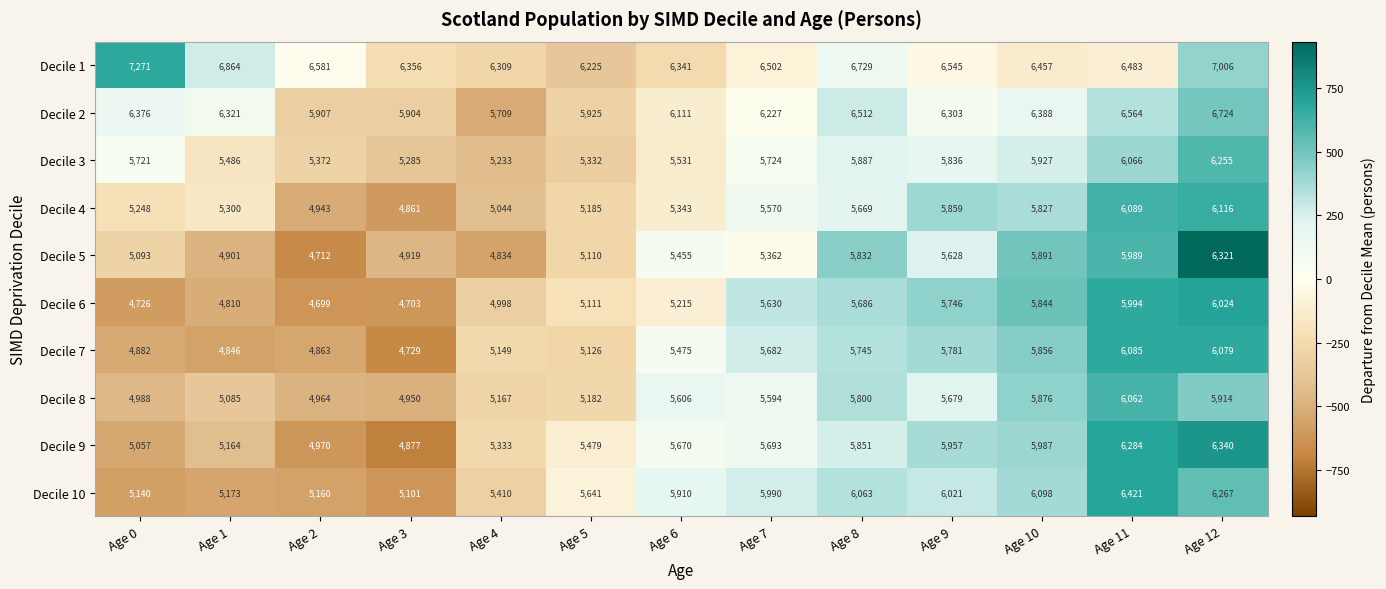

Rank the series by their maximum value, from highest to lowest.

Decile 1, Decile 2, Decile 10, Decile 9, Decile 5, Decile 3, Decile 4, Decile 7, Decile 8, Decile 6